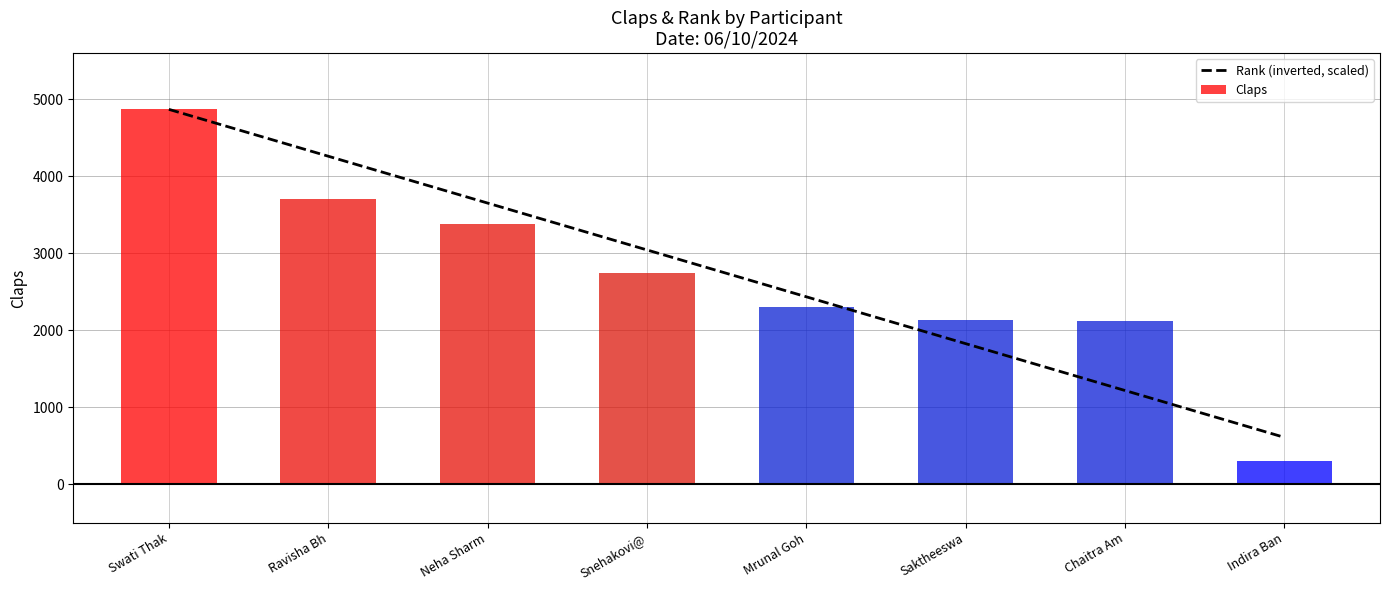

List the series in order of their overall mean, highest first.

Rank (inverted, scaled), Claps